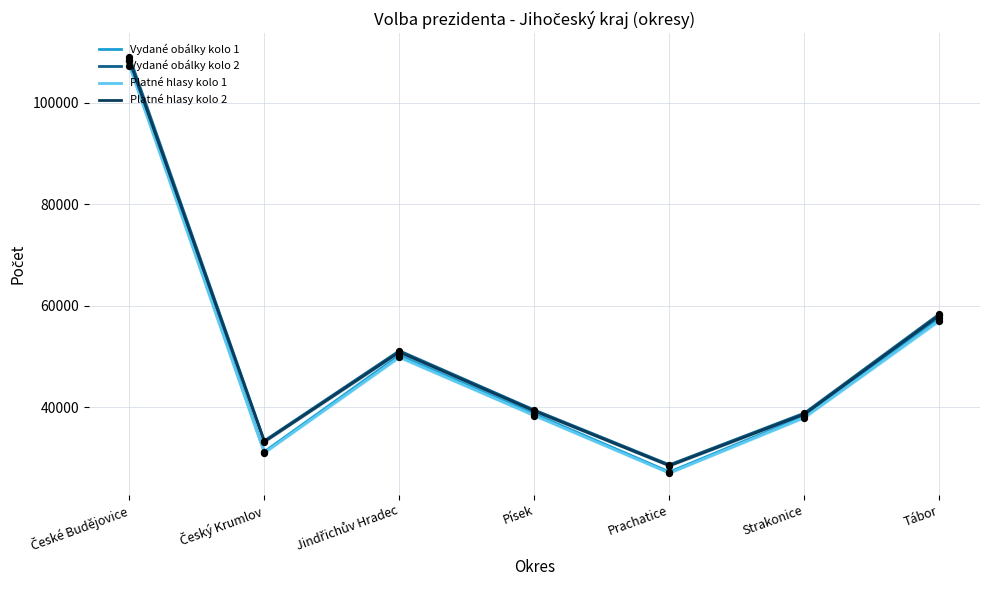

At which category is the sum across all series the highest?

České Budějovice